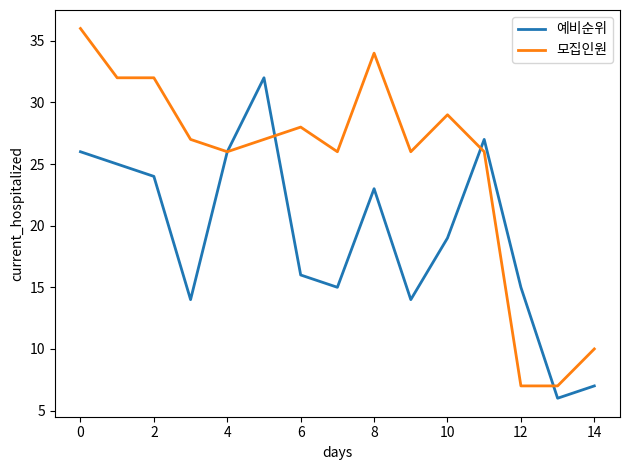

Which series has the largest total across all categories?

모집인원